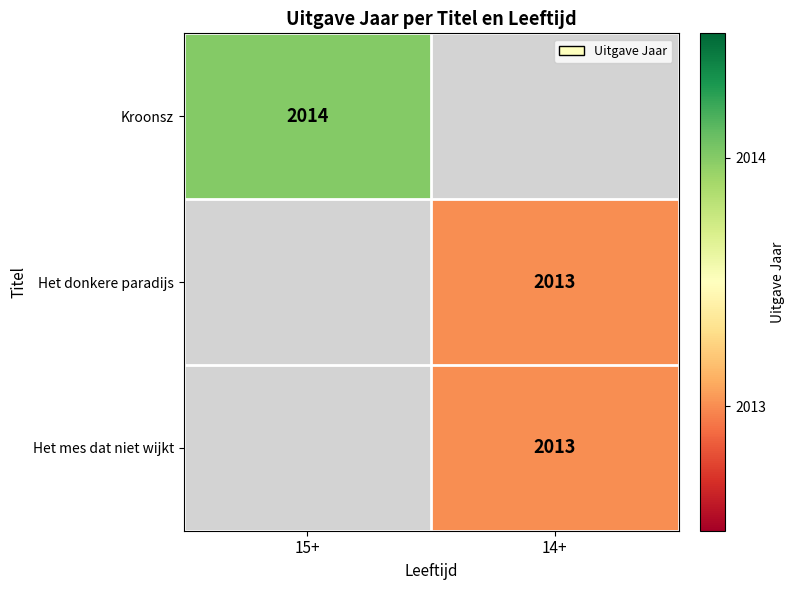

The Kroonsz series shows 2014 at 15+. True or false?

True